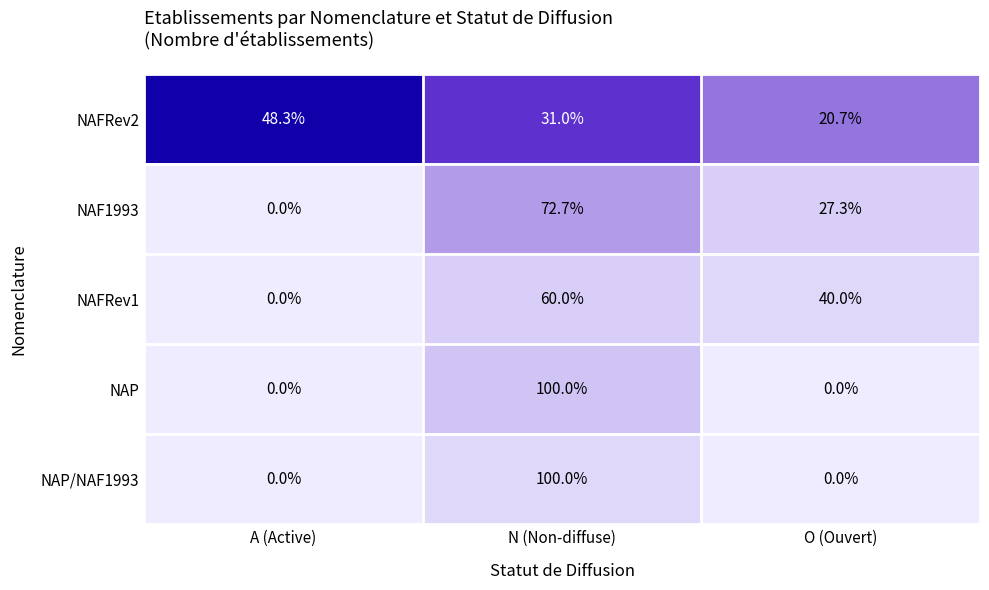

What is the maximum value shown in the chart?

100.0